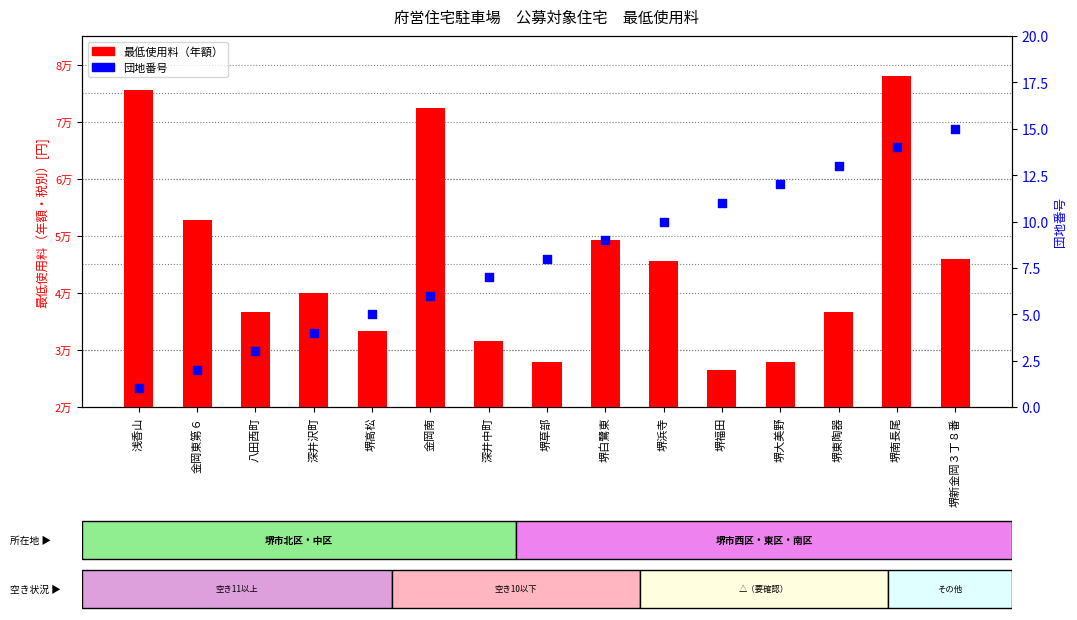

What is the total value across all series at 堺草部?

27908